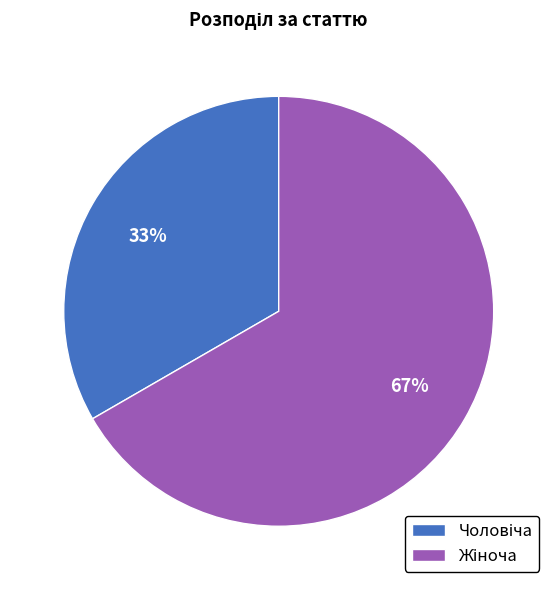

To the nearest percent, what is the average slice percentage?

50%